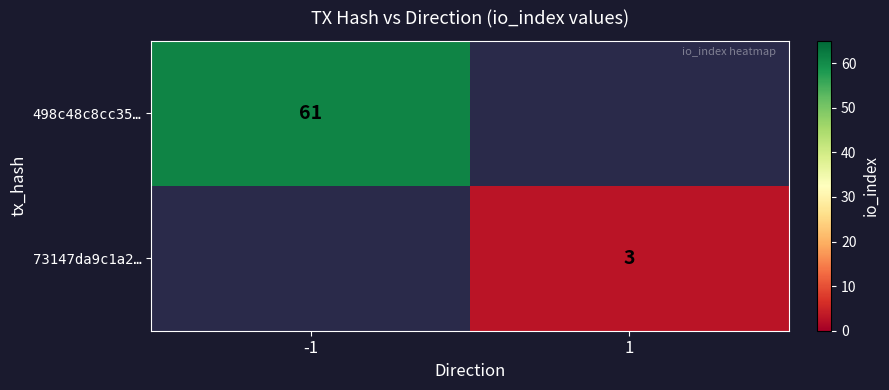

The value of 73147da9c1a2… at 1 is 5. True or false?

False